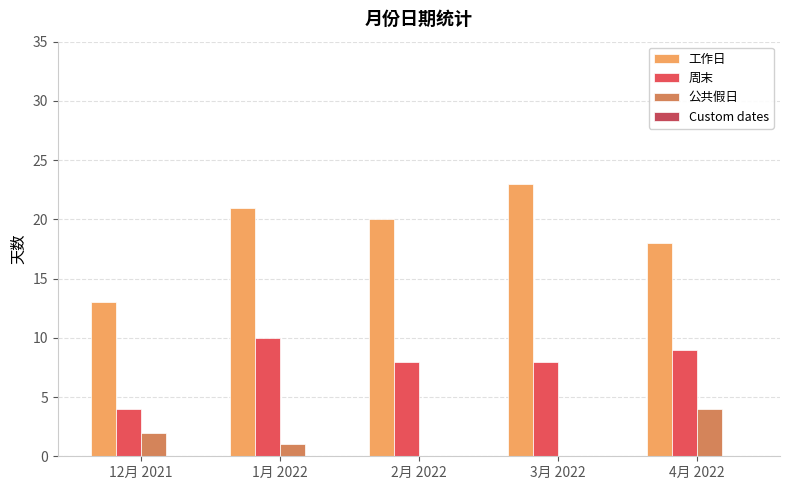

Which category has the highest value in the 周末 series?

1月 2022